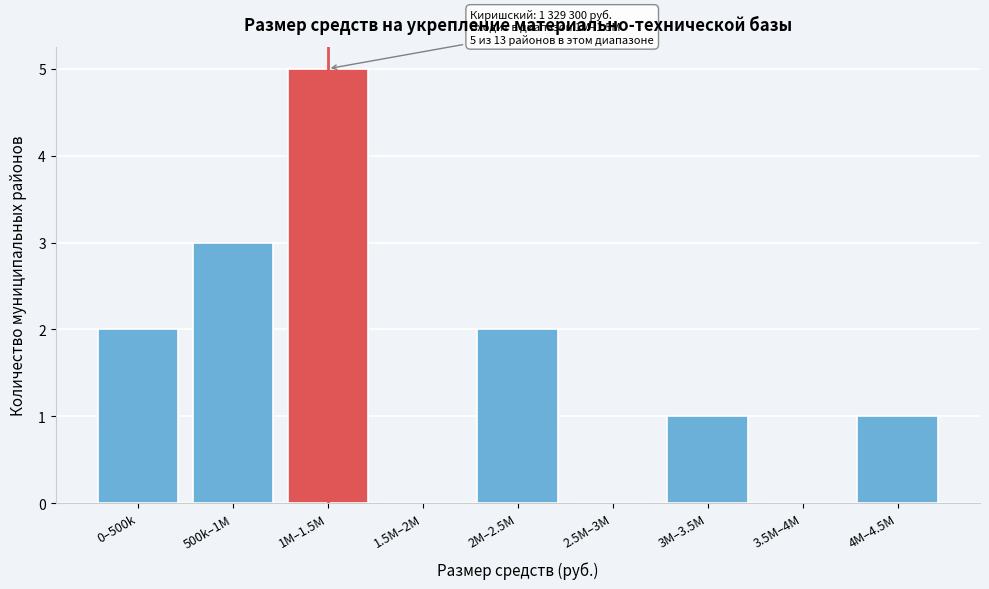

Reading left to right, list all the values displayed in this chart.

0–500k=2	500k–1M=3	1M–1.5M=5	1.5M–2M=0	2M–2.5M=2	2.5M–3M=0	3M–3.5M=1	3.5M–4M=0	4M–4.5M=1